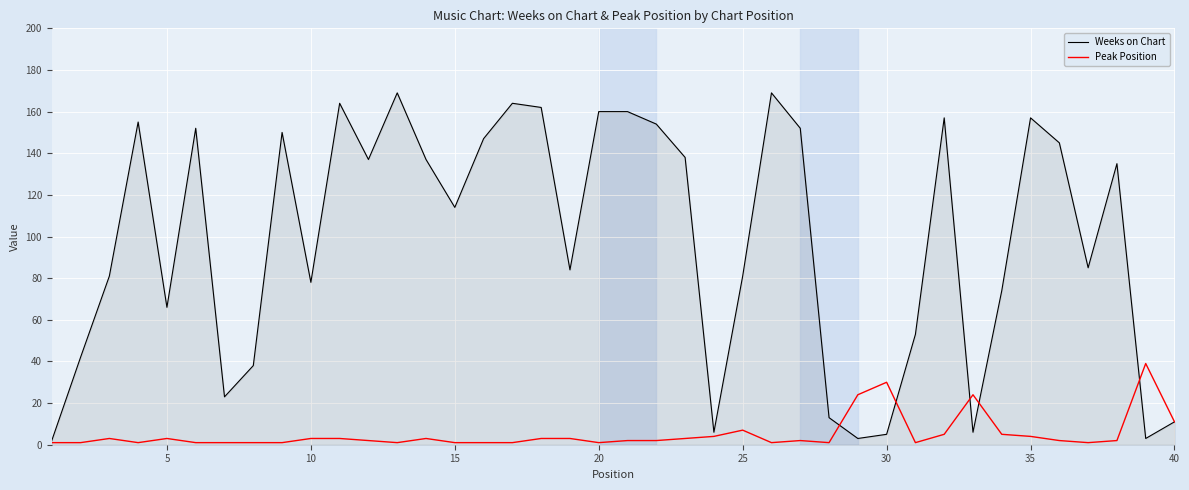

Reading left to right, extract all data points from this chart.

Weeks on Chart: 2	42	81	155	66	152	23	38	150	78	164	137	169	137	114	147	164	162	84	160	160	154	138	6	81	169	152	13	3	5	53	157	6	74	157	145	85	135	3	11
Peak Position: 1	1	3	1	3	1	1	1	1	3	3	2	1	3	1	1	1	3	3	1	2	2	3	4	7	1	2	1	24	30	1	5	24	5	4	2	1	2	39	11